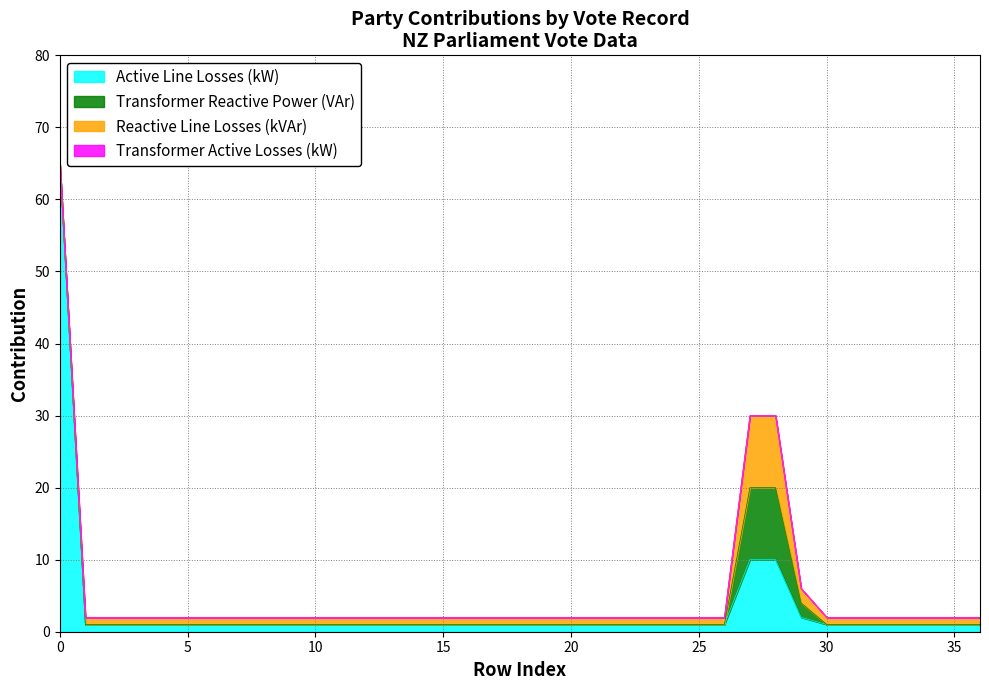

Reading left to right, list all the values displayed in this chart.

Active Line Losses (kW): 65	1	1	1	1	1	1	1	1	1	1	1	1	1	1	1	1	1	1	1	1	1	1	1	1	1	1	10	10	2	1	1	1	1	1	1	1
Transformer Reactive Power (VAr): 0	0	0	0	0	0	0	0	0	0	0	0	0	0	0	0	0	0	0	0	0	0	0	0	0	0	0	10	10	2	0	0	0	0	0	0	0
Reactive Line Losses (kVAr): 0	1	1	1	1	1	1	1	1	1	1	1	1	1	1	1	1	1	1	1	1	1	1	1	1	1	1	10	10	2	1	1	1	1	1	1	1
Transformer Active Losses (kW): 0	0	0	0	0	0	0	0	0	0	0	0	0	0	0	0	0	0	0	0	0	0	0	0	0	0	0	0	0	0	0	0	0	0	0	0	0